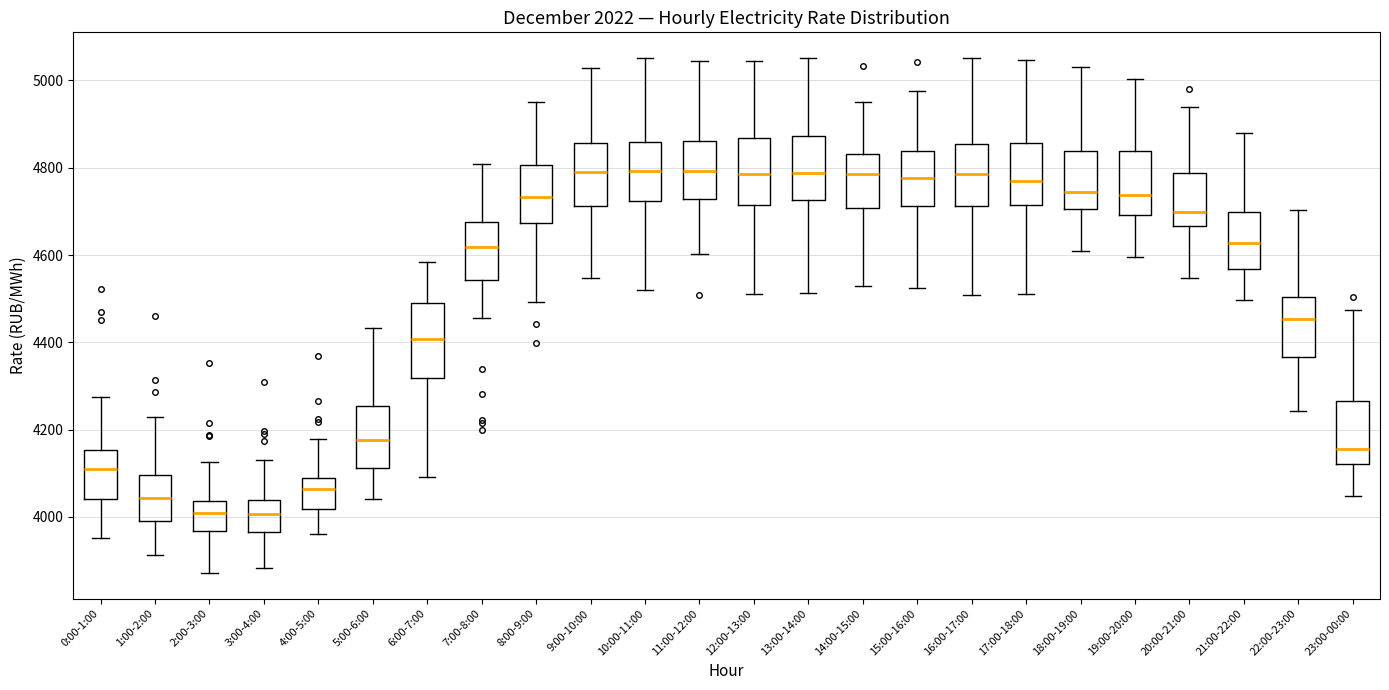

Reading left to right, read every box against the y-axis: the position of its median line, the range the box covers, and the ends of its whiskers. The values are not printed on the chart, so give them approximately, as read against the axis.

0:00-1:00: median 4120, box 4040 to 4160, whiskers 3960 to 4280
1:00-2:00: median 4040, box 4000 to 4100, whiskers 3920 to 4220
2:00-3:00: median 4000, box 3960 to 4040, whiskers 3880 to 4120
3:00-4:00: median 4000, box 3960 to 4040, whiskers 3880 to 4140
4:00-5:00: median 4060, box 4020 to 4080, whiskers 3960 to 4180
5:00-6:00: median 4180, box 4120 to 4260, whiskers 4040 to 4440
6:00-7:00: median 4400, box 4320 to 4500, whiskers 4100 to 4580
7:00-8:00: median 4620, box 4540 to 4680, whiskers 4460 to 4800
8:00-9:00: median 4740, box 4680 to 4800, whiskers 4500 to 4960
9:00-10:00: median 4800, box 4720 to 4860, whiskers 4540 to 5020
10:00-11:00: median 4800, box 4720 to 4860, whiskers 4520 to 5060
11:00-12:00: median 4800, box 4720 to 4860, whiskers 4600 to 5040
12:00-13:00: median 4780, box 4720 to 4860, whiskers 4520 to 5040
13:00-14:00: median 4780, box 4720 to 4880, whiskers 4520 to 5060
14:00-15:00: median 4780, box 4700 to 4840, whiskers 4520 to 4960
15:00-16:00: median 4780, box 4720 to 4840, whiskers 4520 to 4980
16:00-17:00: median 4780, box 4720 to 4860, whiskers 4500 to 5060
17:00-18:00: median 4760, box 4720 to 4860, whiskers 4500 to 5040
18:00-19:00: median 4740, box 4700 to 4840, whiskers 4600 to 5040
19:00-20:00: median 4740, box 4700 to 4840, whiskers 4600 to 5000
20:00-21:00: median 4700, box 4660 to 4780, whiskers 4540 to 4940
21:00-22:00: median 4620, box 4560 to 4700, whiskers 4500 to 4880
22:00-23:00: median 4460, box 4360 to 4500, whiskers 4240 to 4700
23:00-00:00: median 4160, box 4120 to 4260, whiskers 4040 to 4480